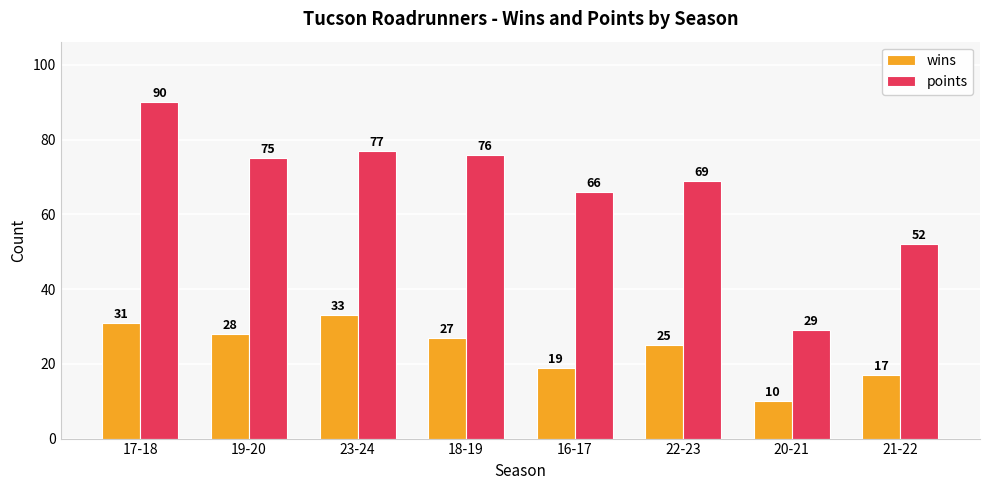

What is the greatest value displayed?

90